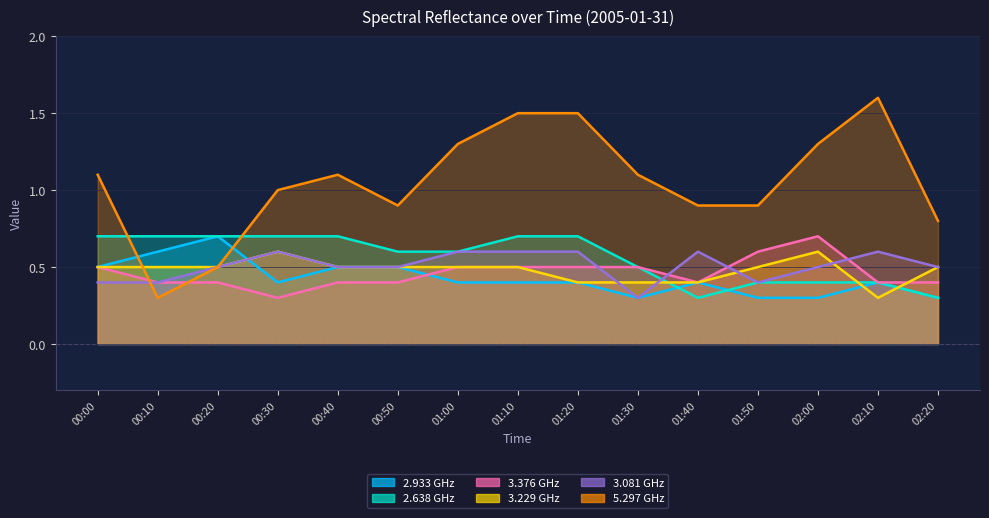

What is the label of the 3rd point from the right?

02:00